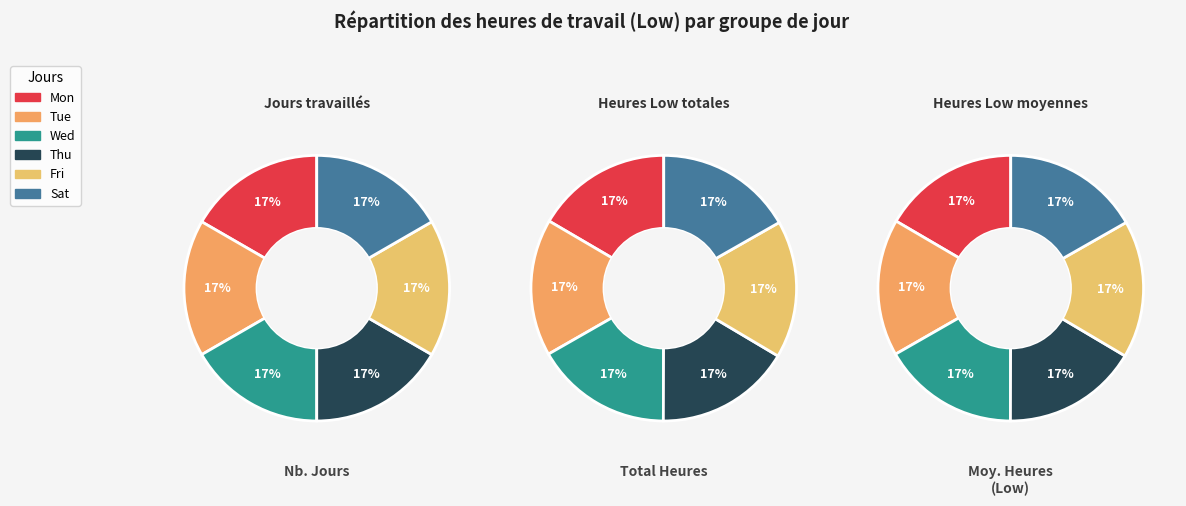

Between 13 and 12, which is larger?

13